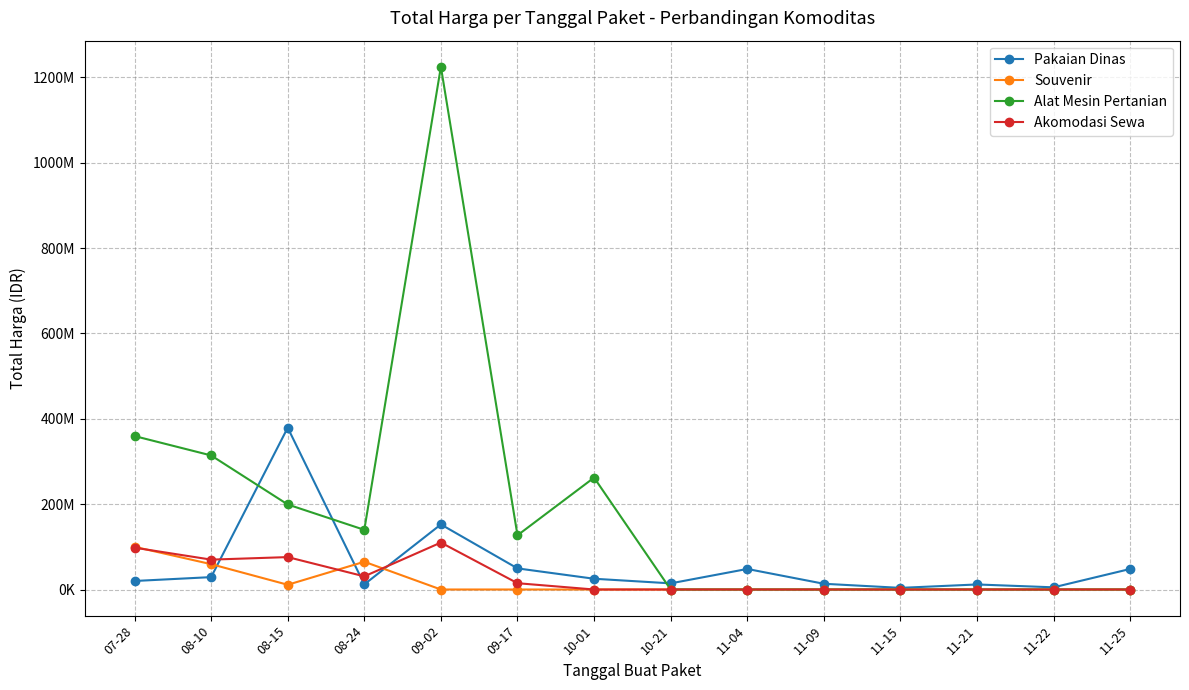

At which category does Akomodasi Sewa reach its first local valley?

08-10